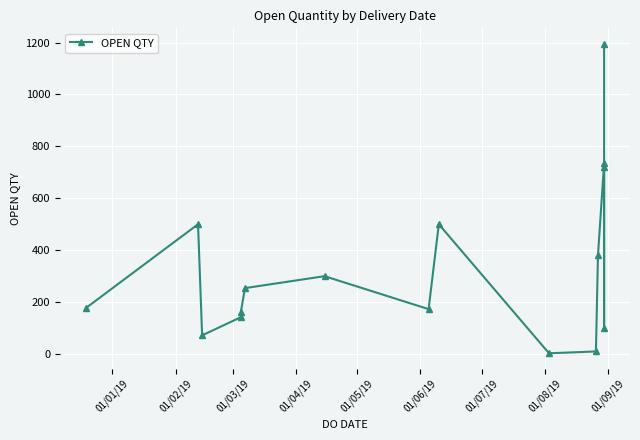

What is the value of the 3rd point from the left?

72